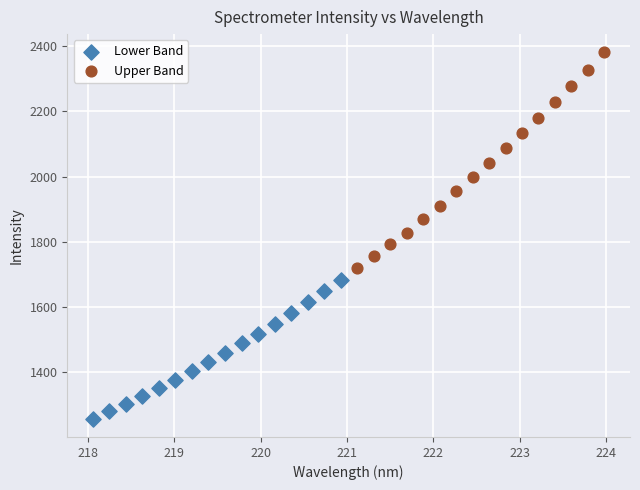

Which series reaches the maximum Y coordinate?

Upper Band